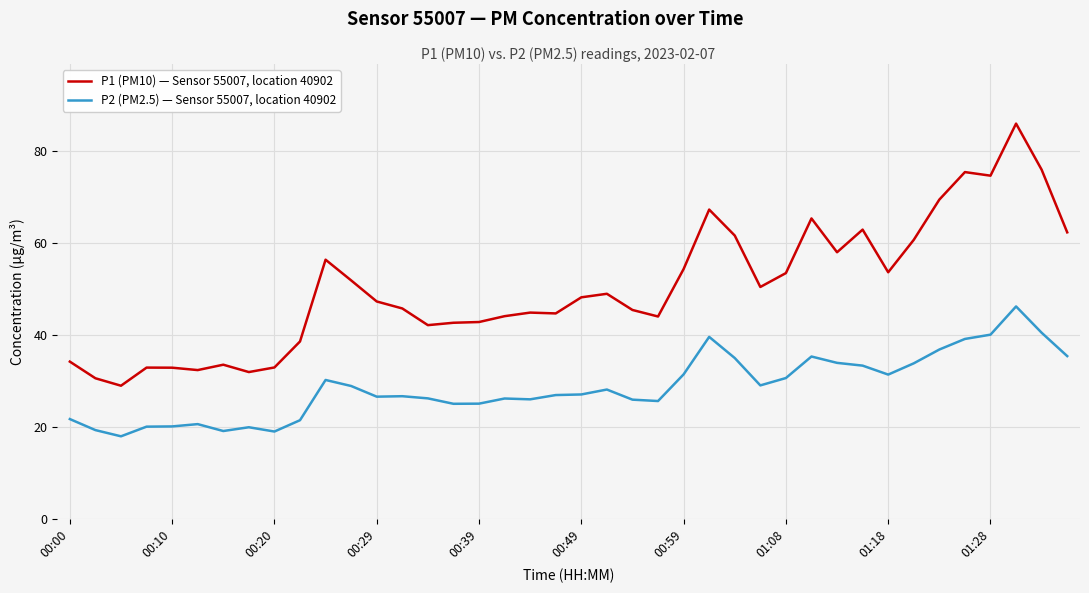

True or false: P2 (PM2.5) — Sensor 55007, location 40902 has more than 2 points higher than both neighbors.

True